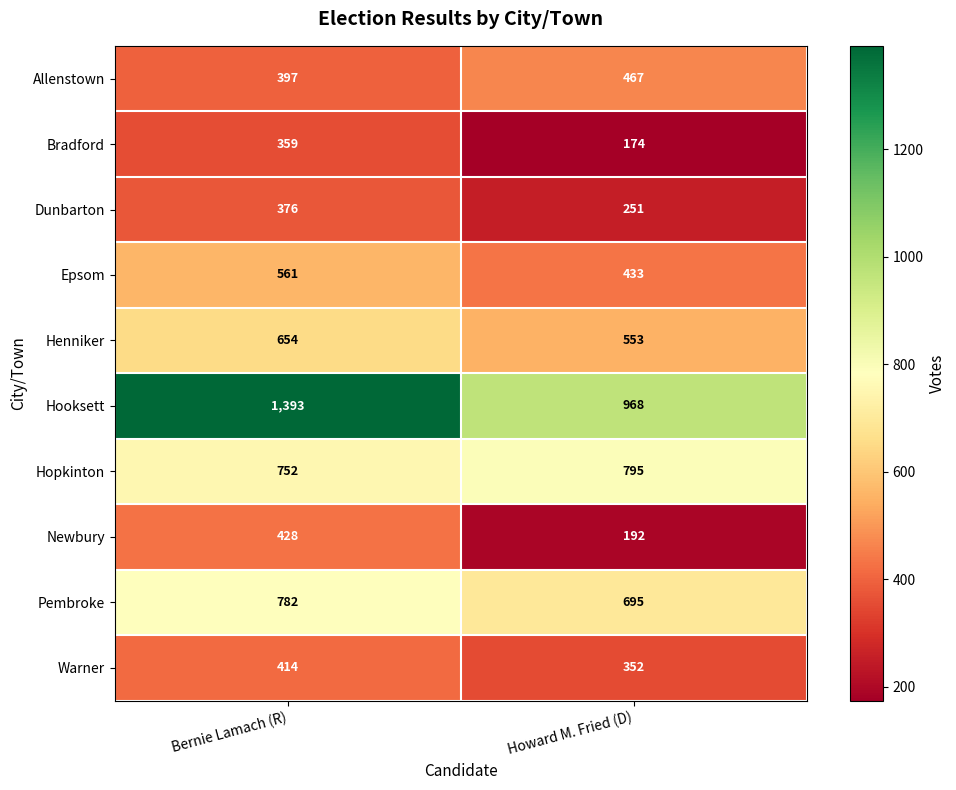

List the series in order of their peak value, lowest first.

Bradford, Dunbarton, Warner, Newbury, Allenstown, Epsom, Henniker, Pembroke, Hopkinton, Hooksett